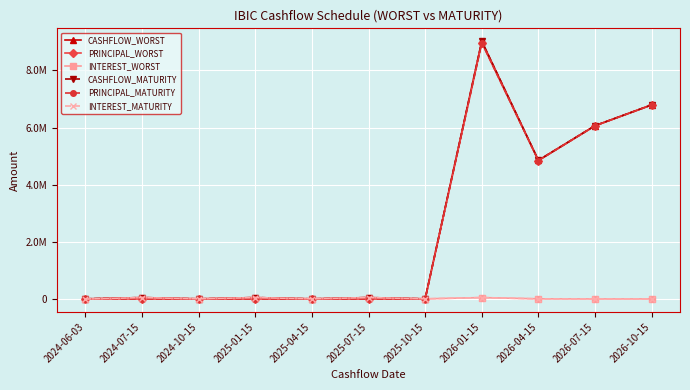

Does the chart have visible grid lines?

Yes